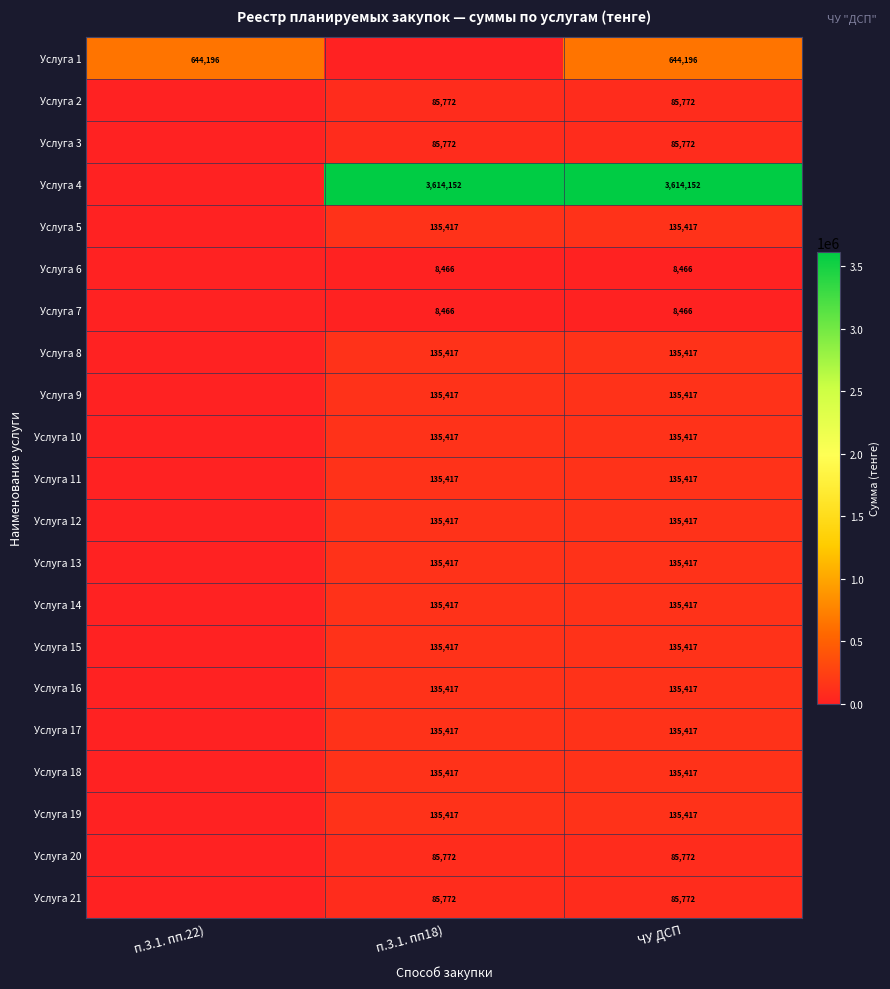

The value of Услуга 21 at п.3.1. пп18) is 85772. True or false?

True